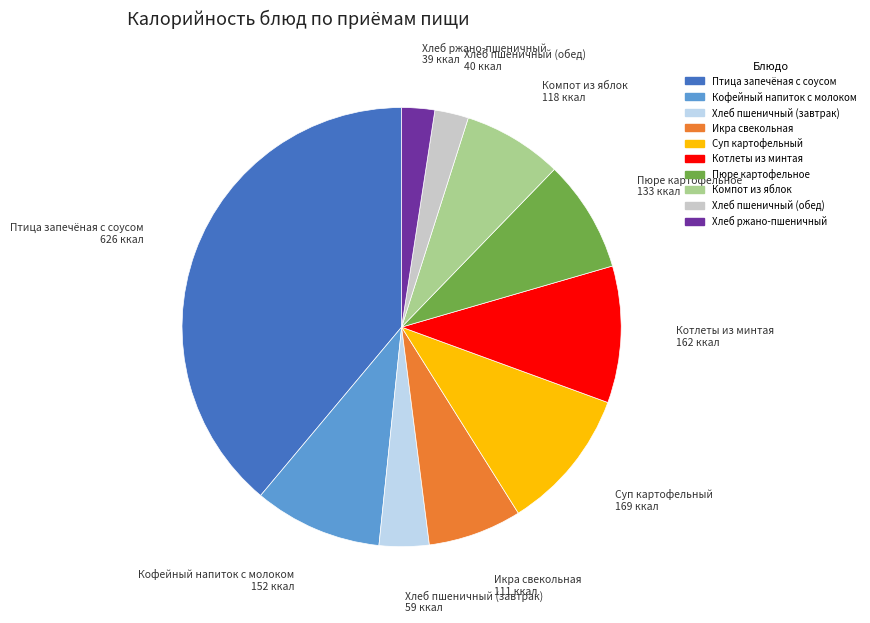

Does Хлеб пшеничный (обед) account for over 50% of the chart?

No